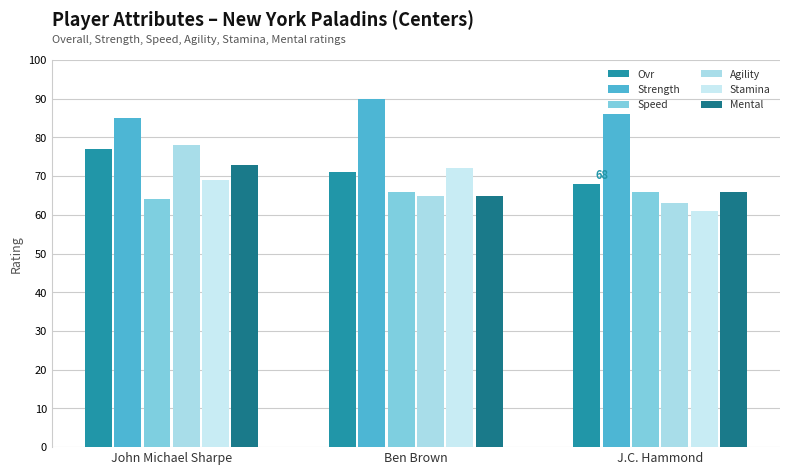

Are the bars grouped side by side (vs. stacked)?

Yes